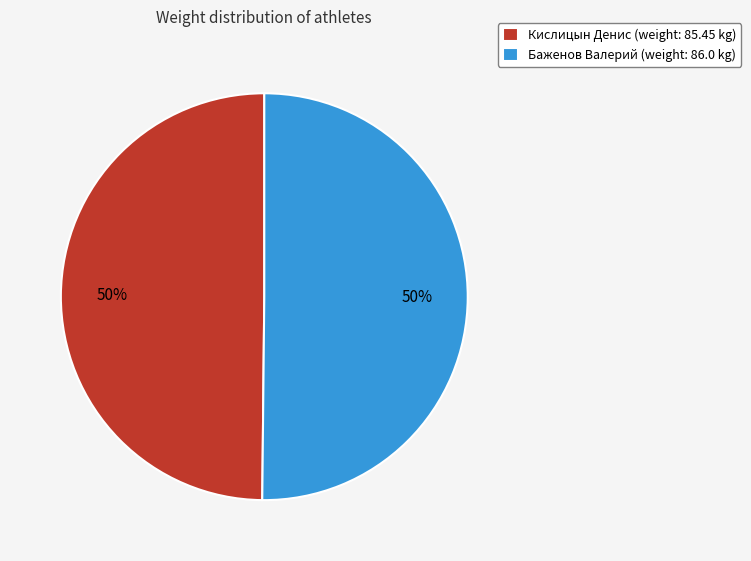

To the nearest percent, what percentage of the pie is Баженов Валерий?

50%